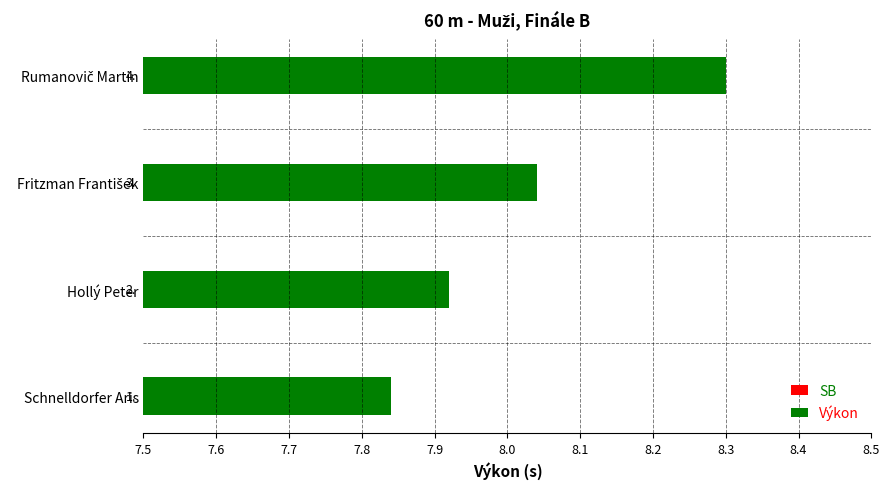

Rank the series by their maximum value, from lowest to highest.

SB, Výkon